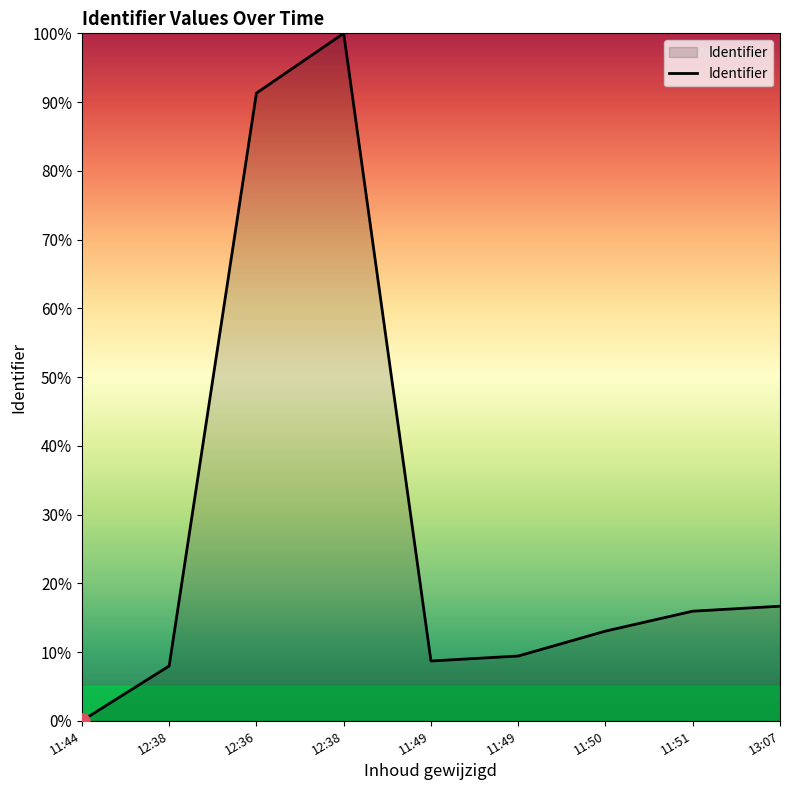

How many lines are shown in the chart?

1